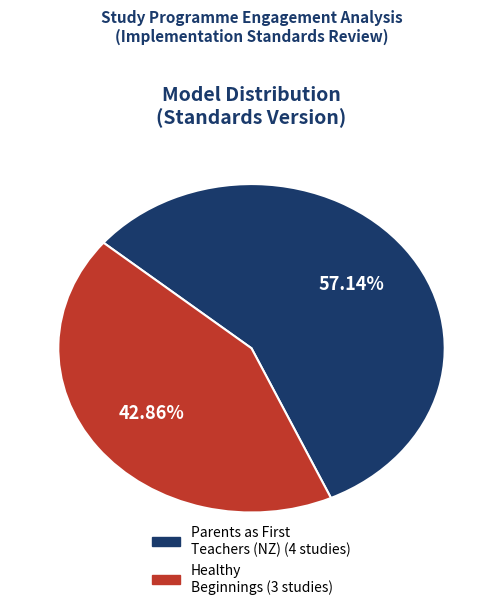

Is there a majority slice in this chart?

Yes